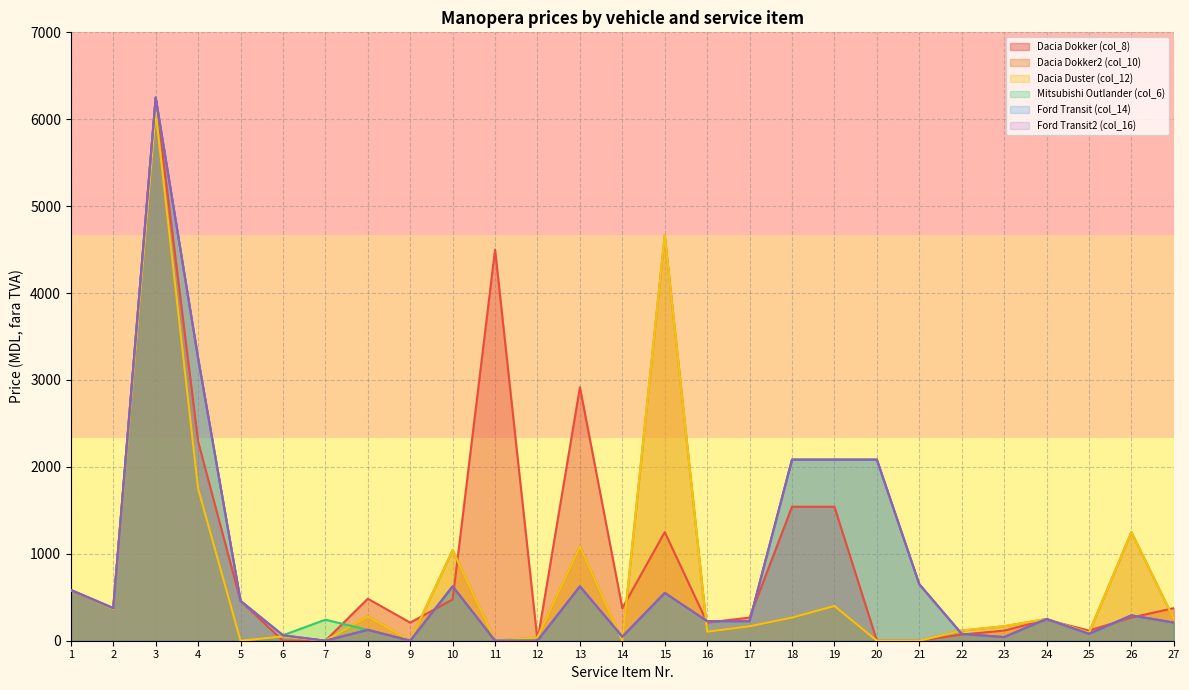

What is the value of the Dacia Dokker2 (col_10) point at the 8th from the left?

279.2